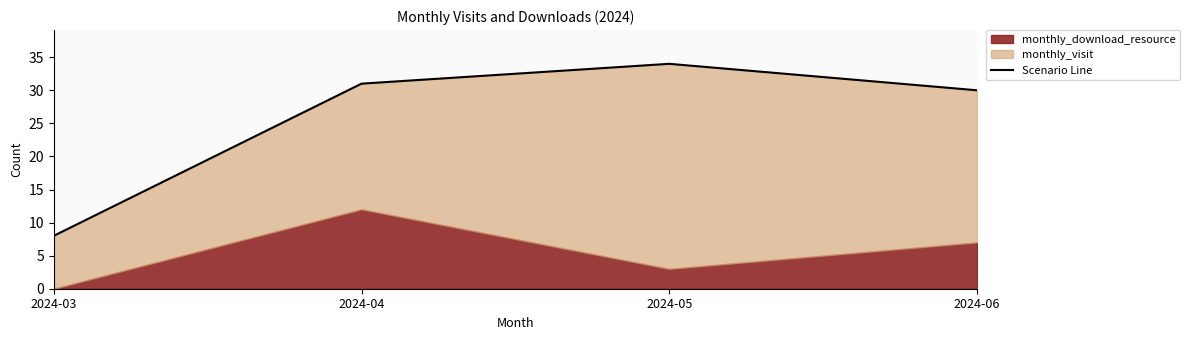

Rank the categories by value from lowest to highest.

2024-03, 2024-06, 2024-04, 2024-05